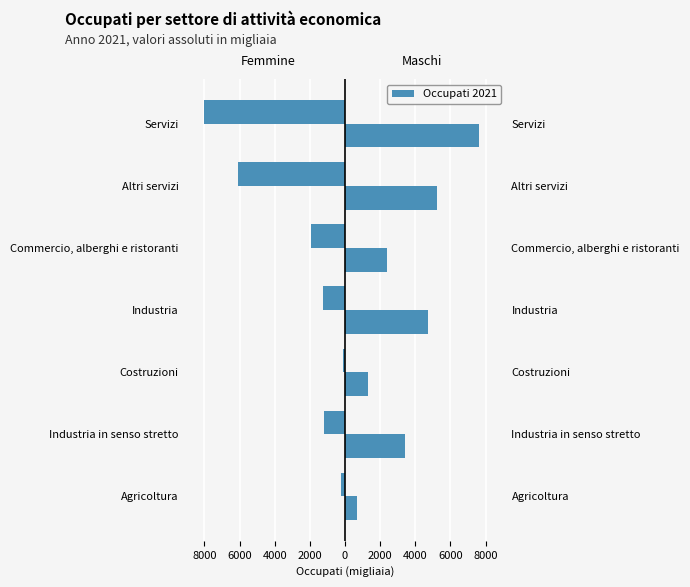

Rank the series at Industria in senso stretto from lowest to highest value.

Femmine, Maschi